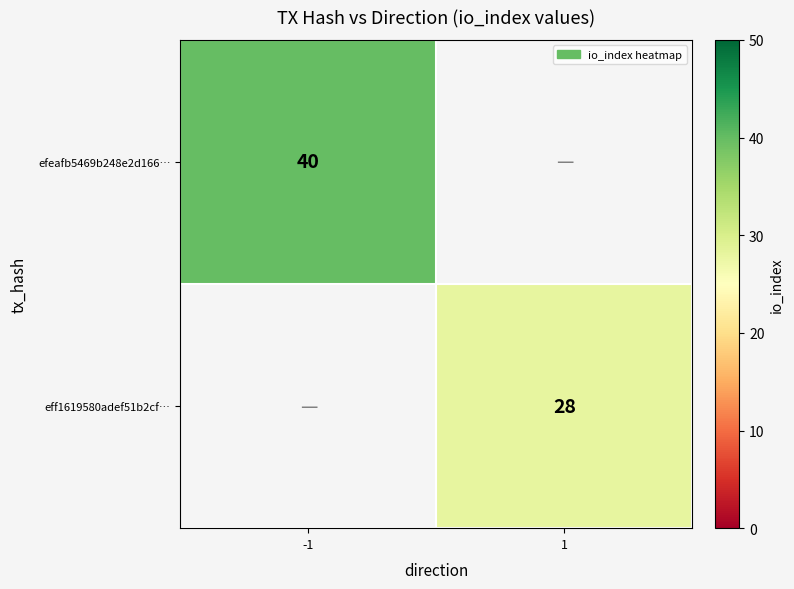

The efeafb5469b248e2d166… series shows 40 at -1. True or false?

True